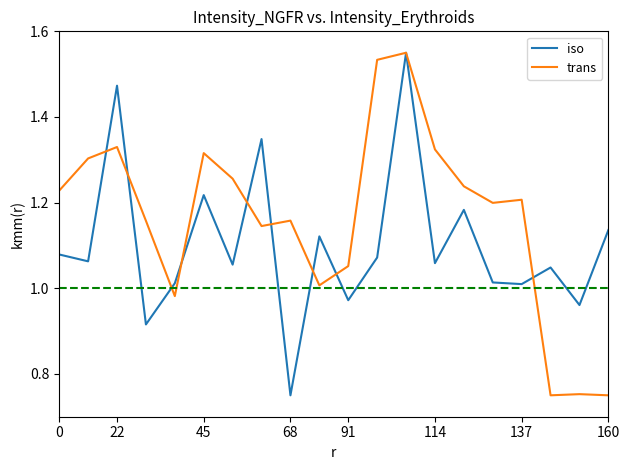

Which series has the largest total across all categories?

trans